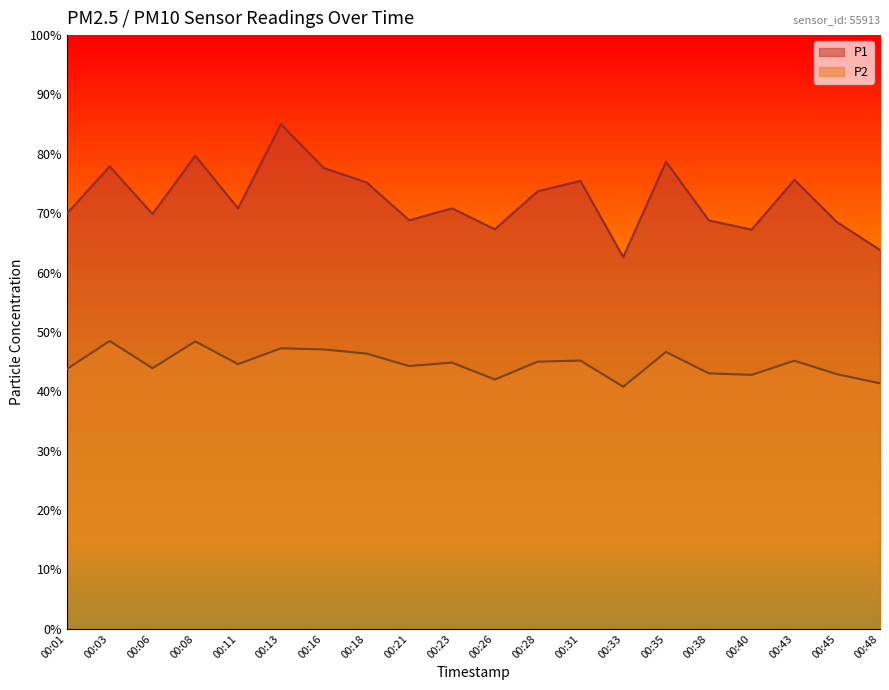

What is the average value of the P1 series?

72.4